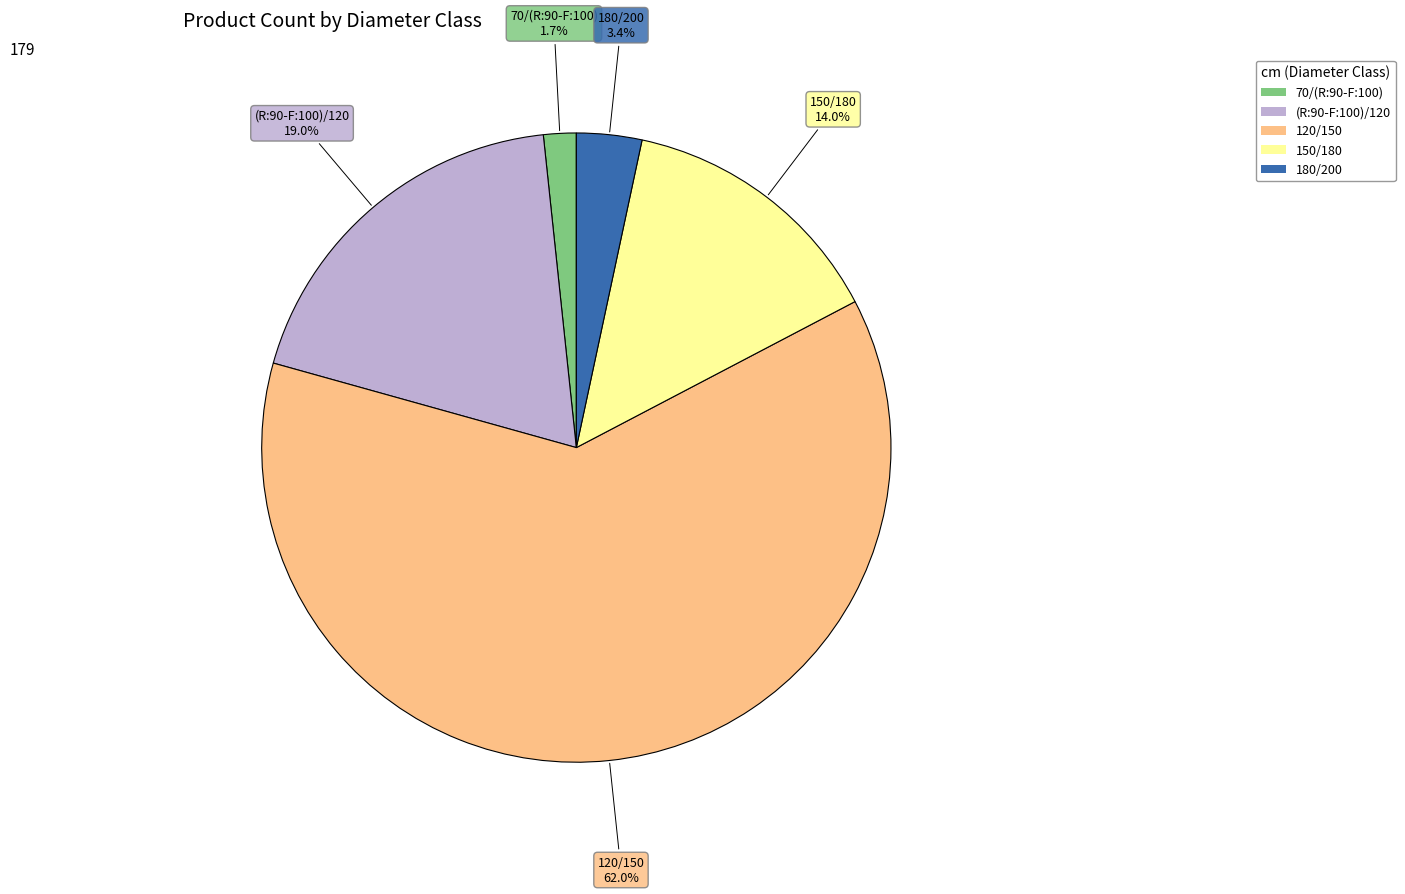

Which has a higher value, 150/180 or 70/(R:90-F:100)?

150/180